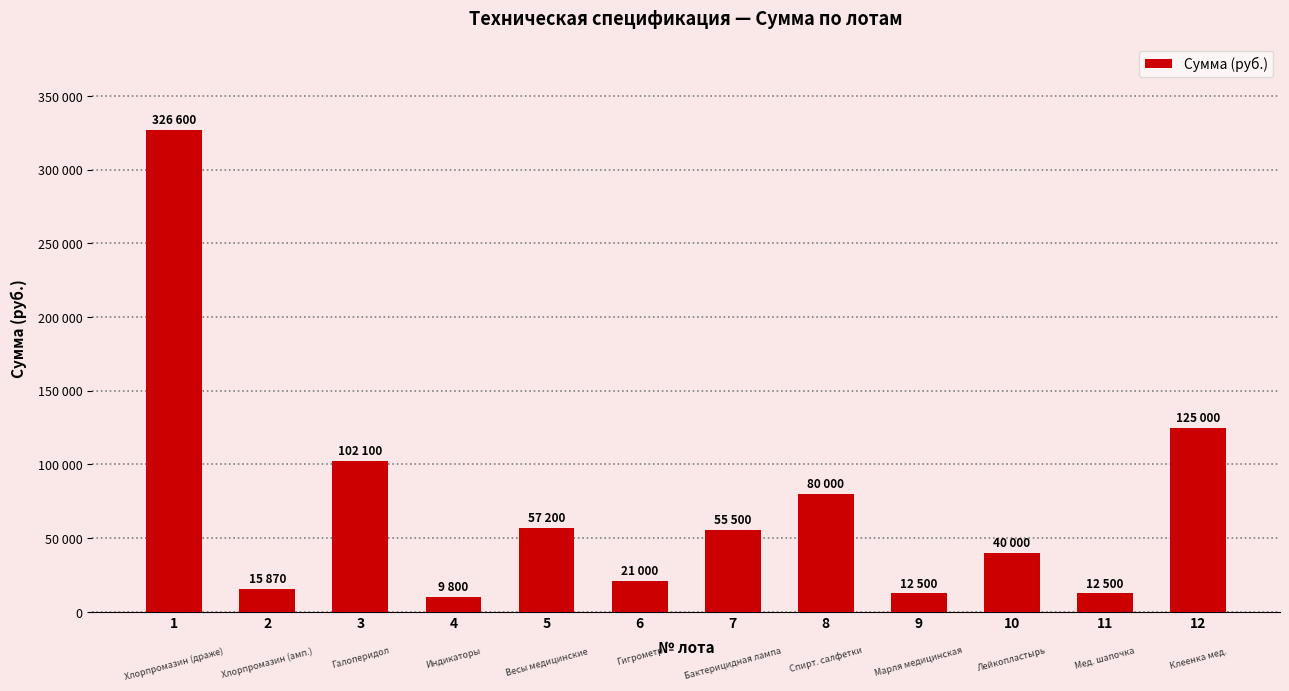

Reading left to right, what are all the values shown in this chart?

1=326600	2=15870	3=102100	4=9800	5=57200	6=21000	7=55500	8=80000	9=12500	10=40000	11=12500	12=125000